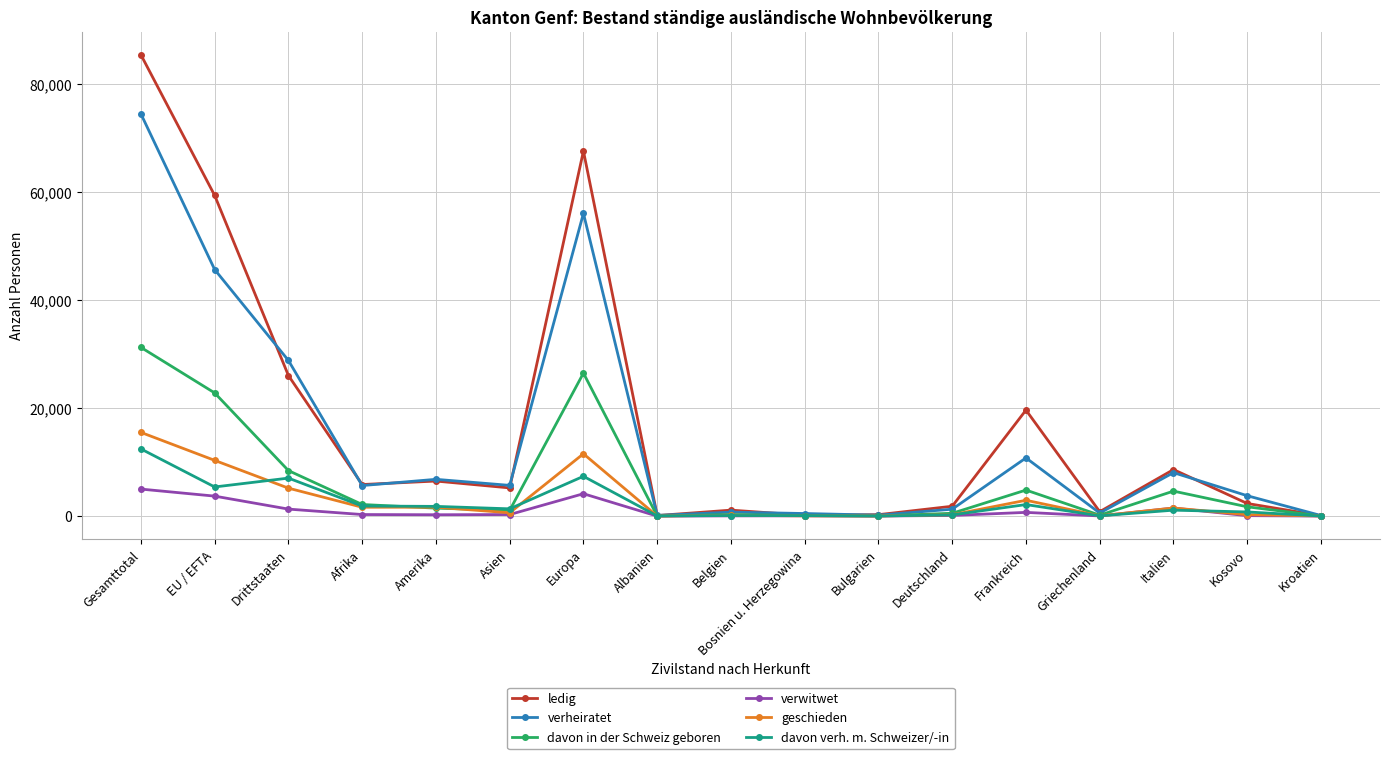

Count the number of categories in the chart.

17